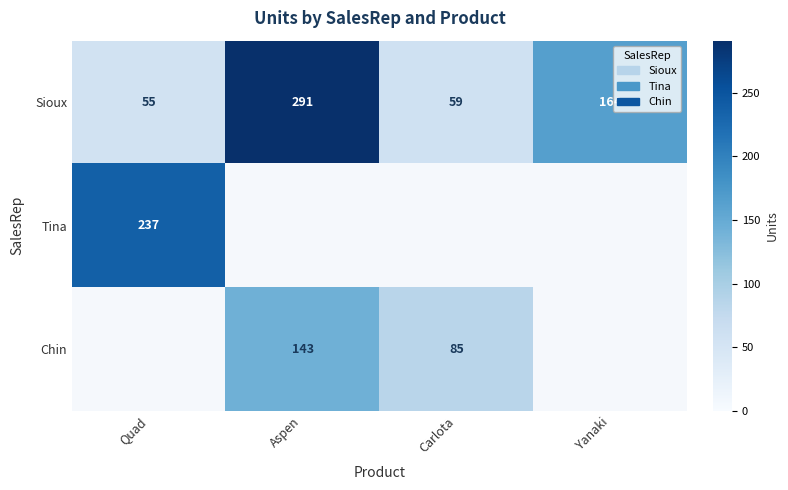

The value of Sioux at Quad is 84. True or false?

False